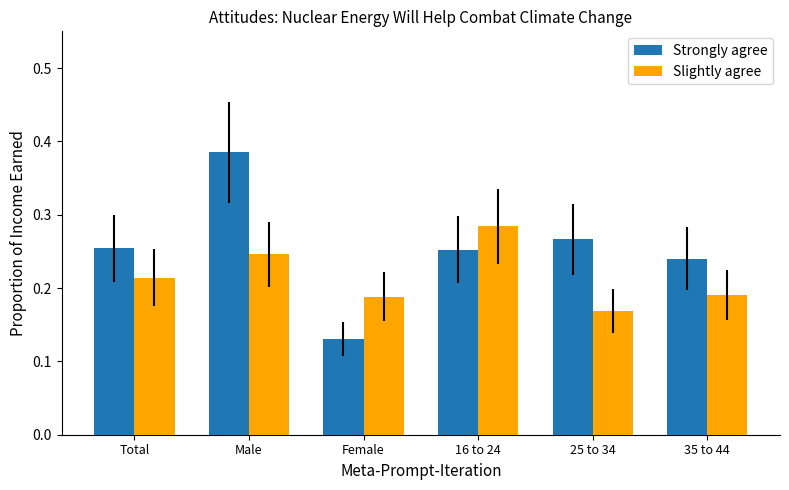

At which category is the sum across all series the highest?

Male